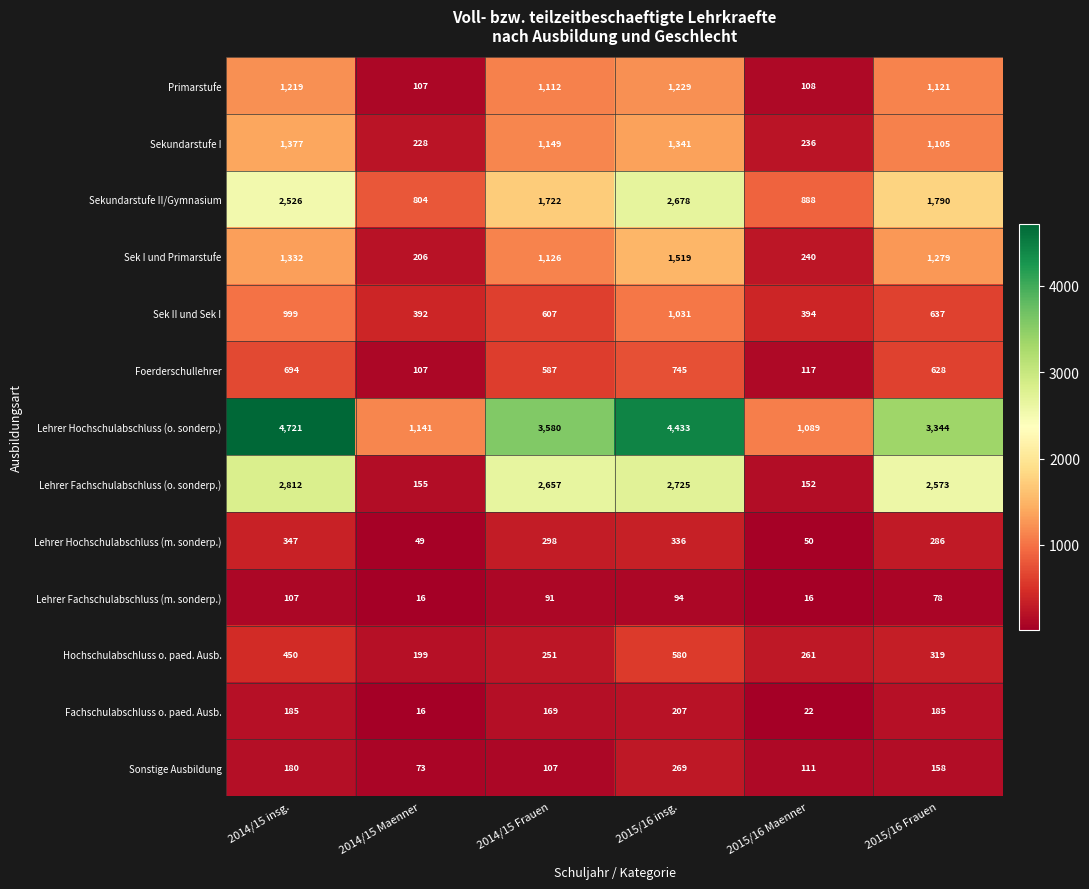

What is the difference between the second highest and second lowest values in the Sekundarstufe I series?

1105